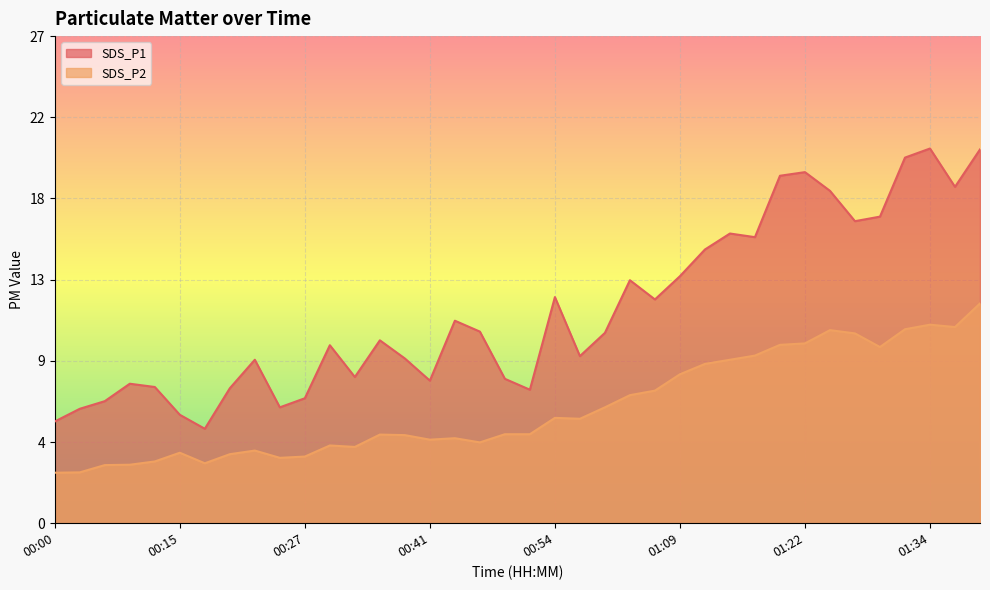

Which series has the widest spread of values?

SDS_P1